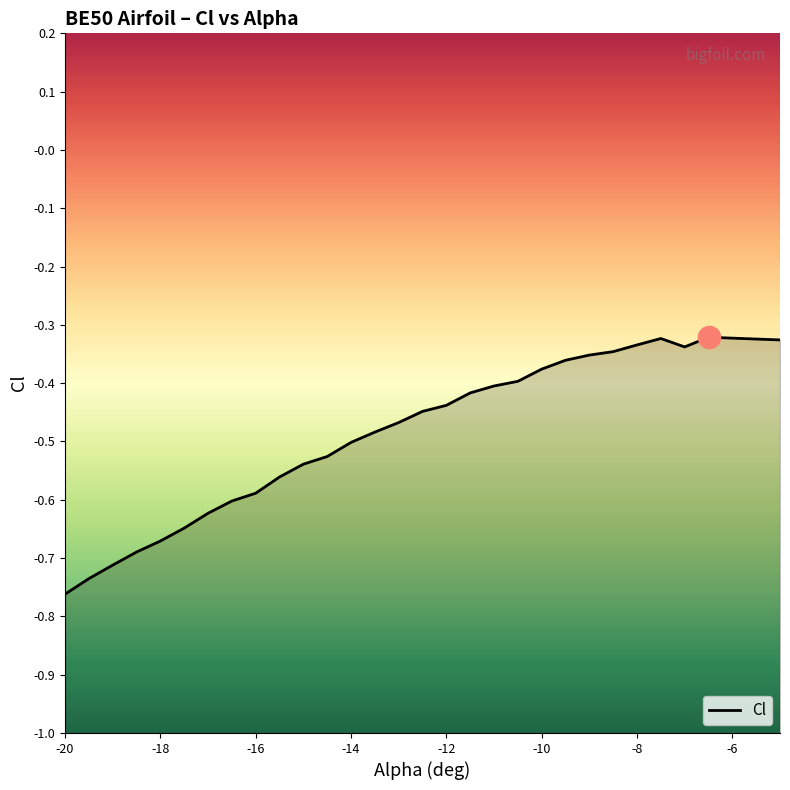

What is the value of the 30th point from the left?

-0.3